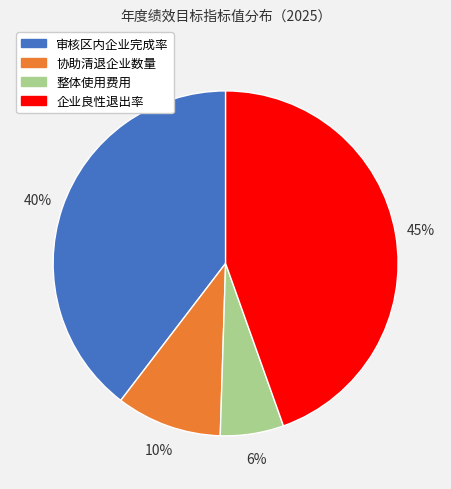

To the nearest percent, what percentage of the pie is 整体使用费用?

6%